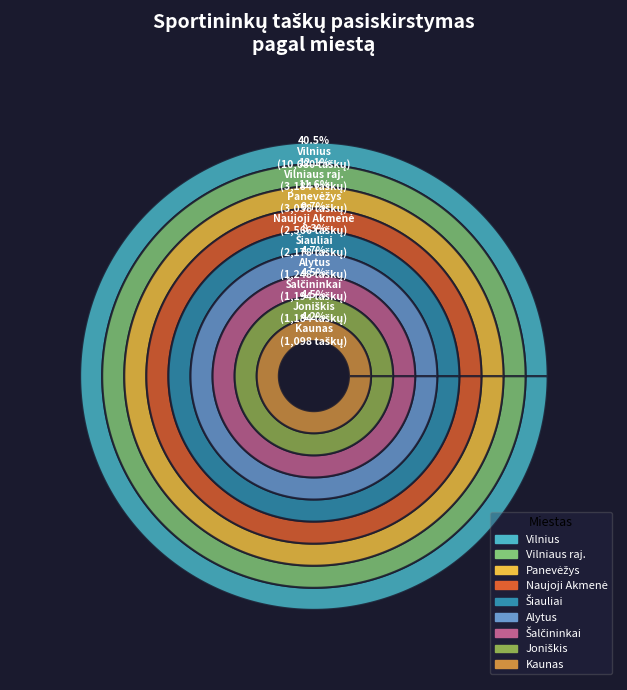

Is the sum of Joniškis and Naujoji Akmenė greater than half?

No